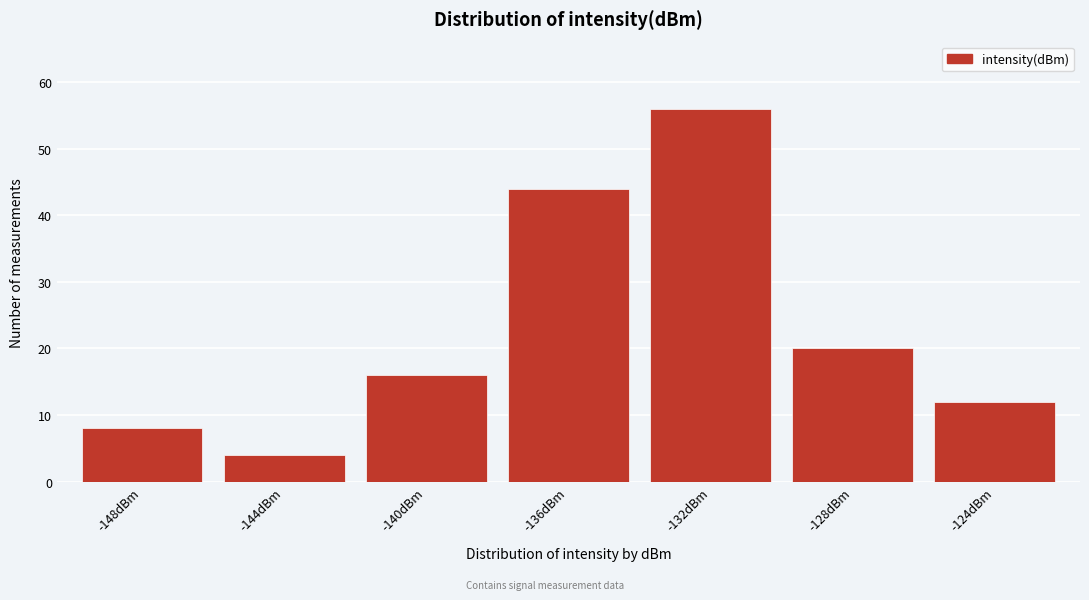

Reading right to left, extract all data points from this chart.

12	20	56	44	16	4	8